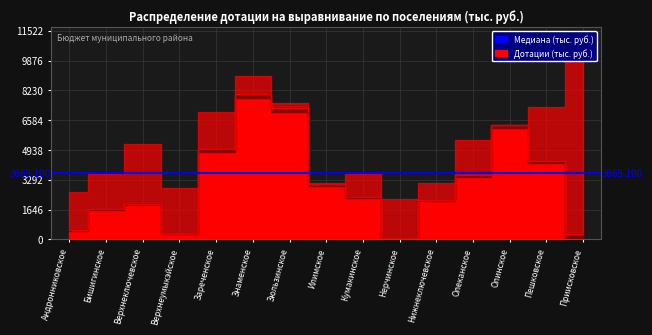

The Выравнивание бюдж. обеспеченности (1) series shows 1616.0 at Бишигинское. True or false?

True